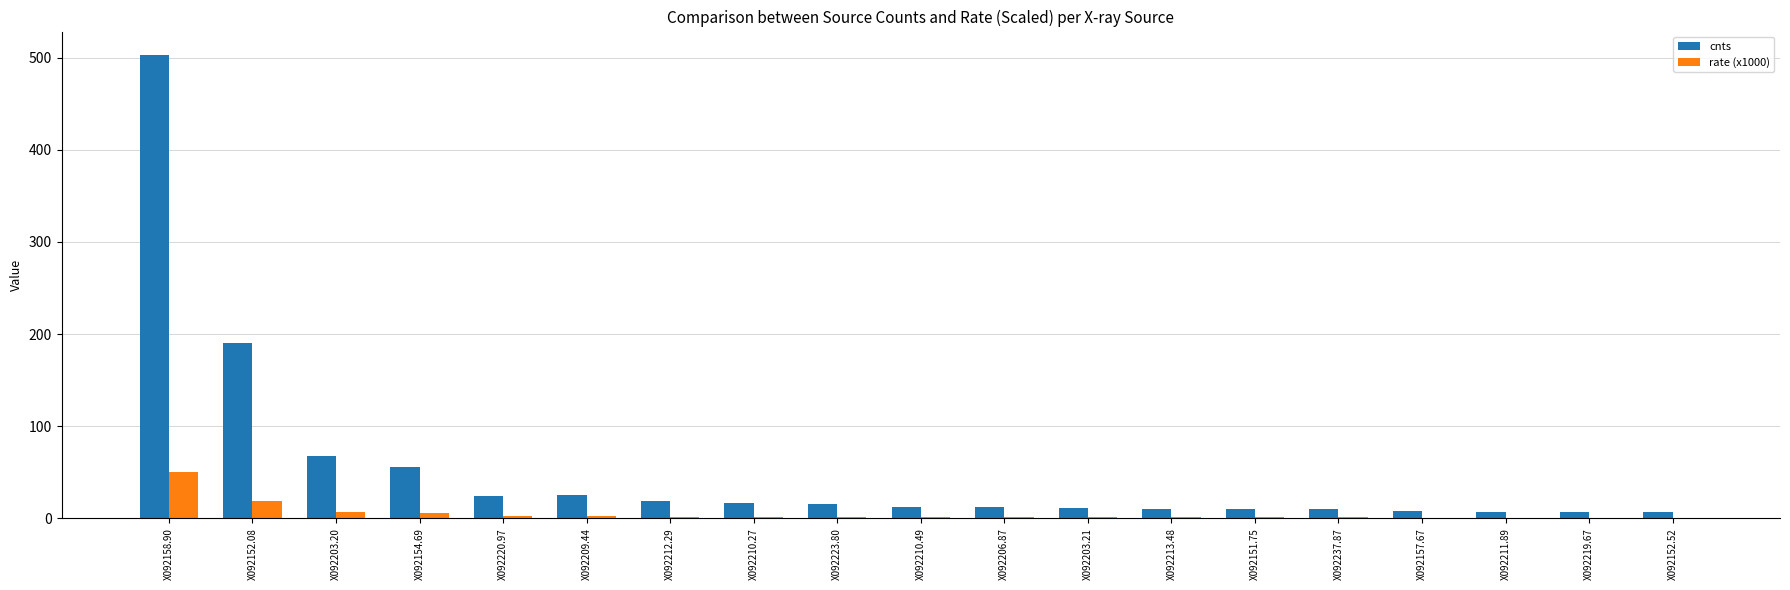

The cnts series shows 40.9 at X092220.97. True or false?

False